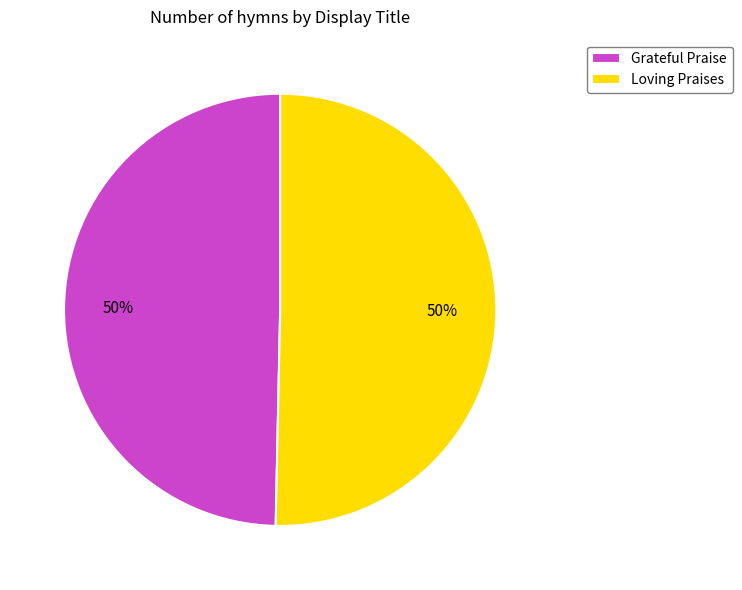

Count the number of slices in the pie.

2